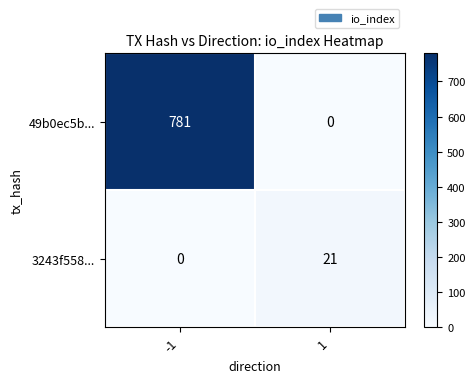

Which series has the largest total across all categories?

49b0ec5b...